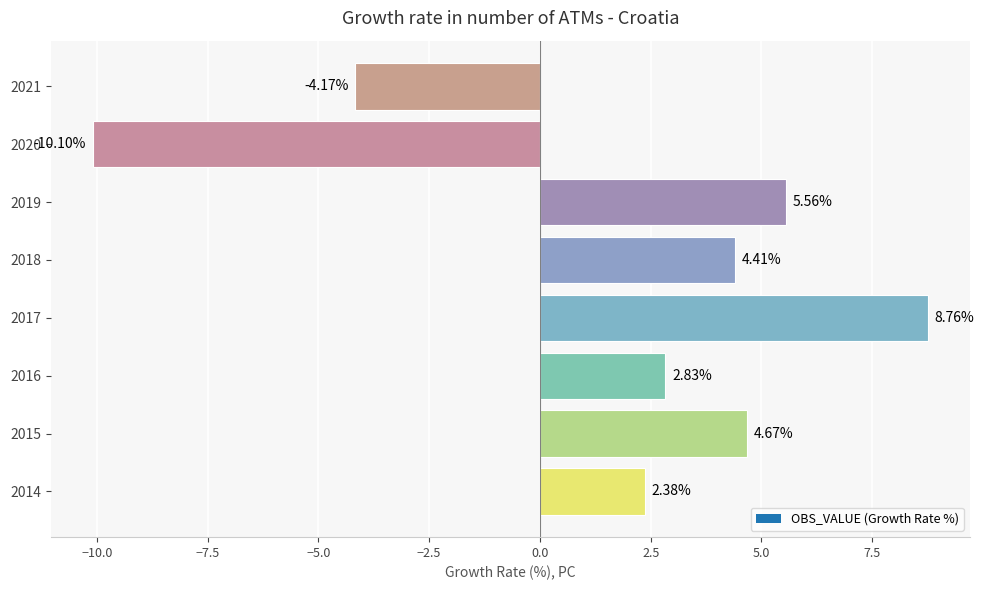

Between 2015 and 2020, which is larger?

2015